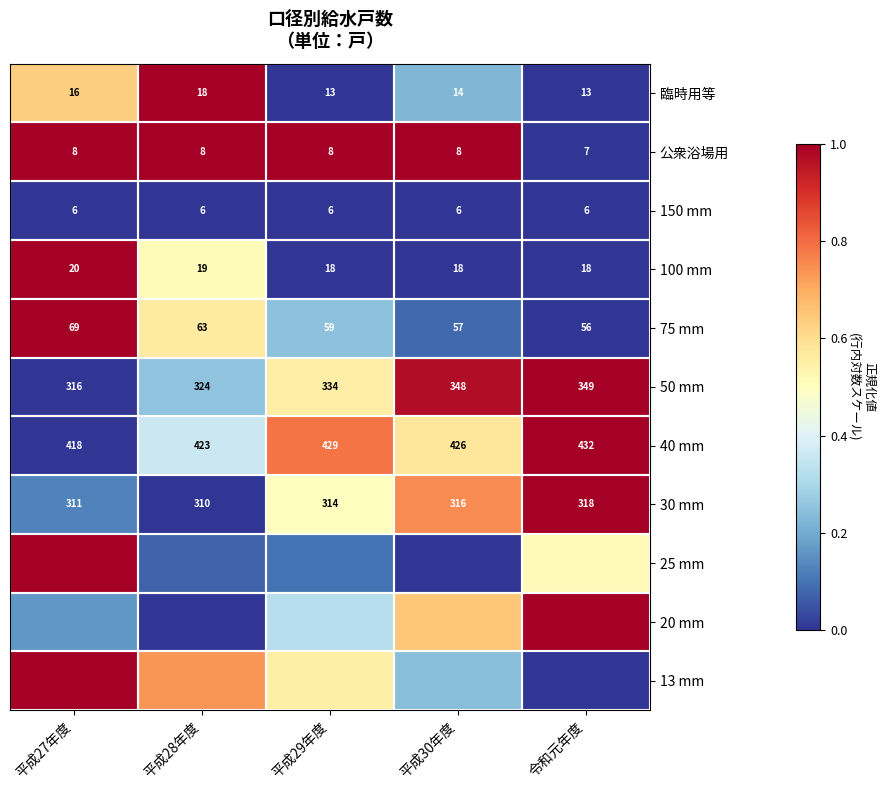

At which label does 公衆浴場用 reach its minimum?

令和元年度